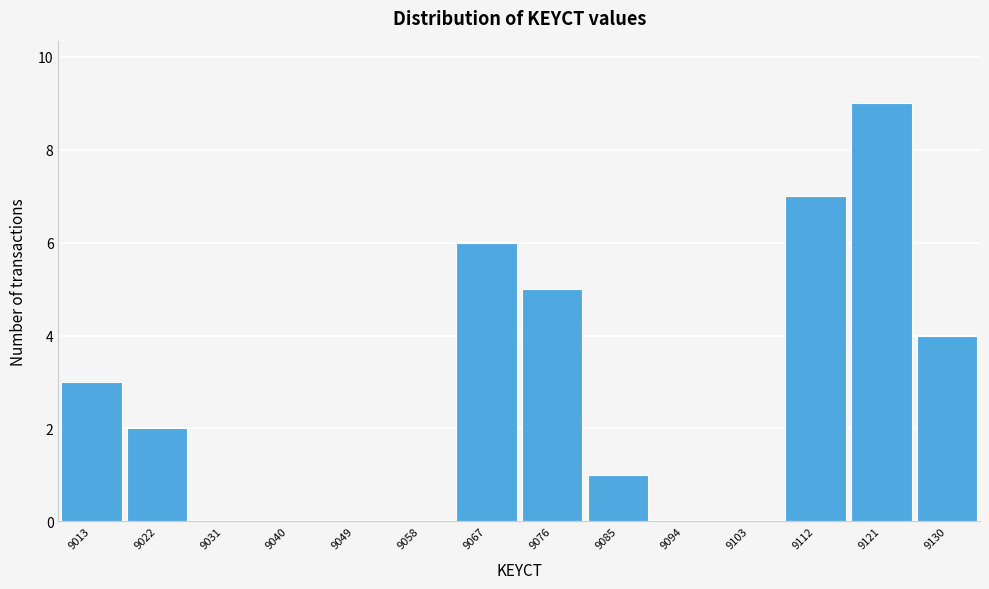

Reading left to right, transcribe this chart: for each bar, give the range it covers on the x-axis and its height. Neither the bar edges nor the heights are printed on the chart, so give them approximately, as read against the axes.

9009 to 9018: 3
9018 to 9027: 2
9027 to 9036: 0
9036 to 9045: 0
9045 to 9054: 0
9054 to 9063: 0
9063 to 9072: 6
9072 to 9080: 5
9080 to 9089: 1
9089 to 9098: 0
9098 to 9107: 0
9107 to 9116: 7
9116 to 9125: 9
9125 to 9134: 4